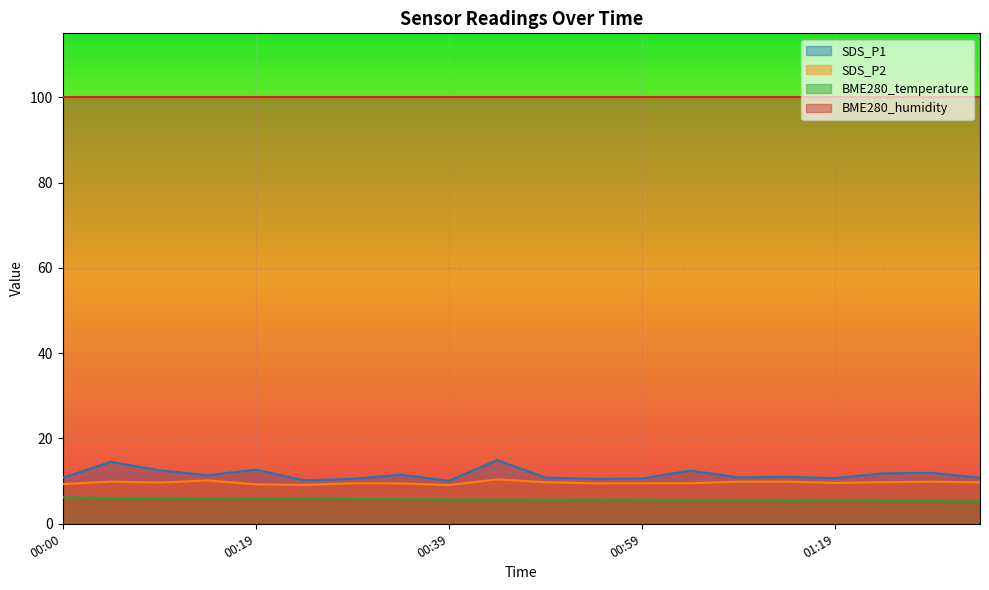

Is the value of SDS_P2 at 01:14 greater than the value of SDS_P1 at 00:19?

No